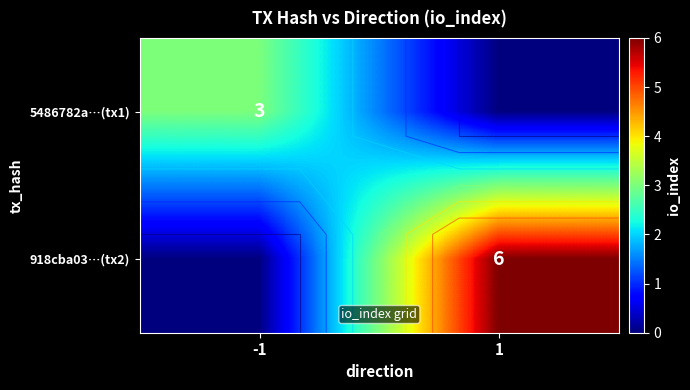

What is the difference between the 918cba03…(tx2) values at -1 and 1?

6